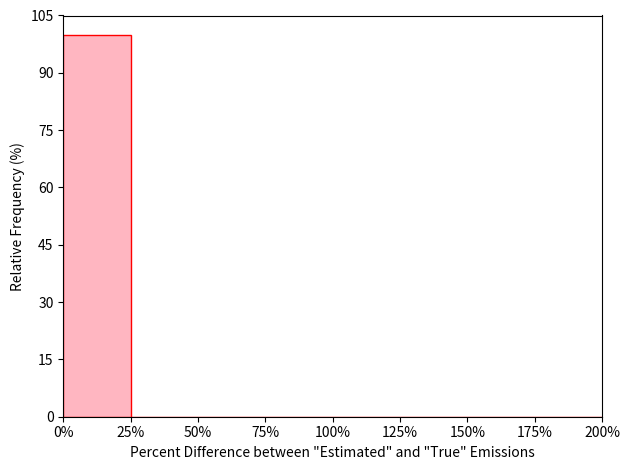

Reading left to right, what are all the values shown in this chart?

0%=100	25%=0	50%=0	75%=0	100%=0	125%=0	150%=0	175%=0